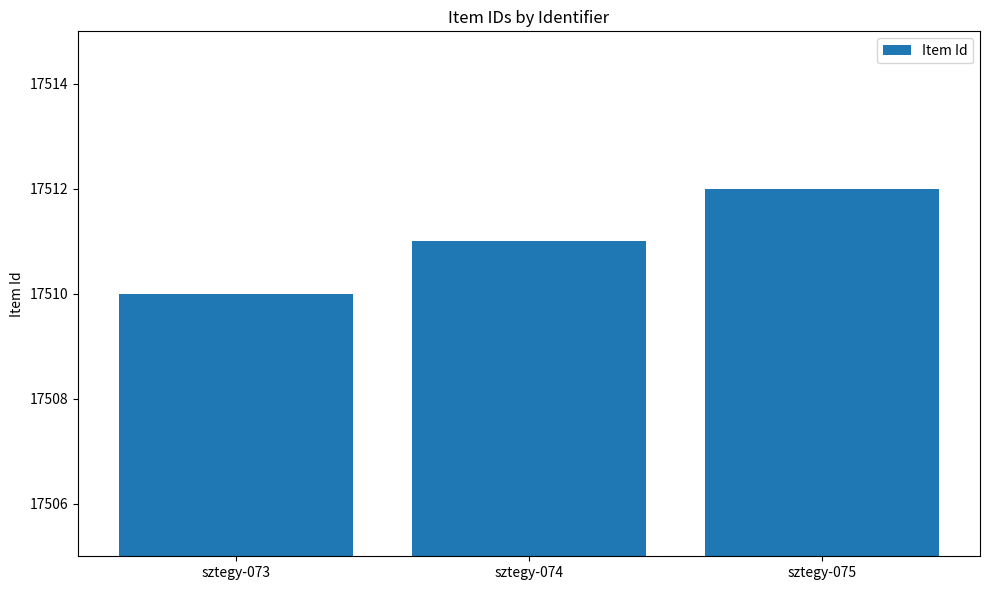

Reading left to right, list all the values displayed in this chart.

sztegy-073=17510	sztegy-074=17511	sztegy-075=17512